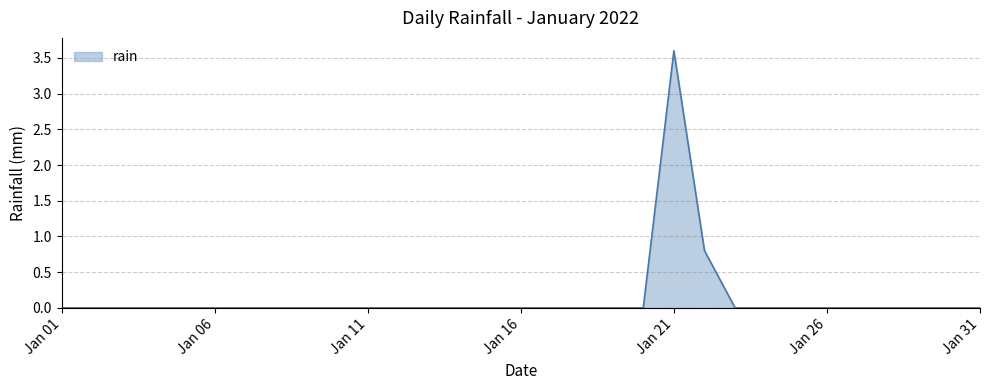

Does the chart display data point markers on the line(s)?

No